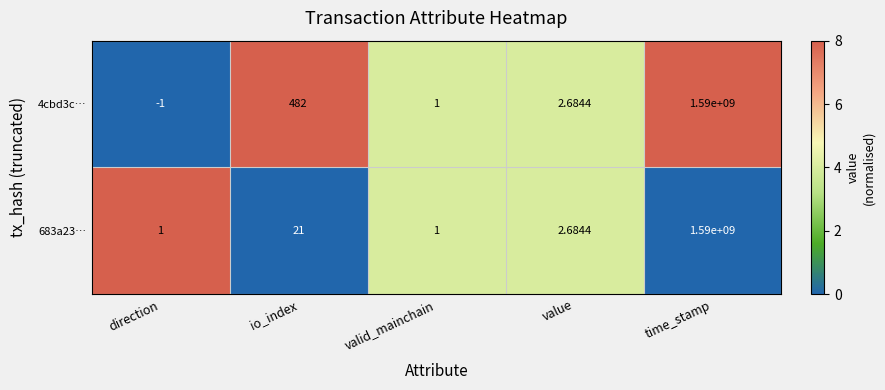

At which label is 683a23… closest to 795000000?

io_index